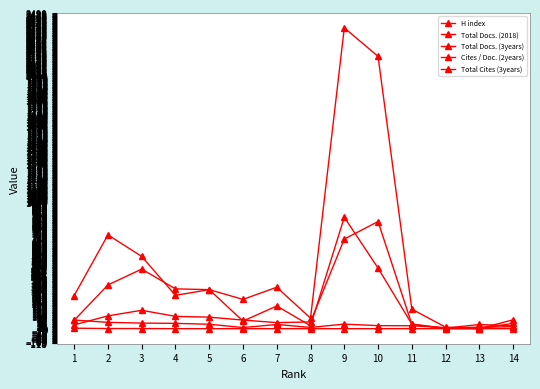

How many lines are shown in the chart?

5